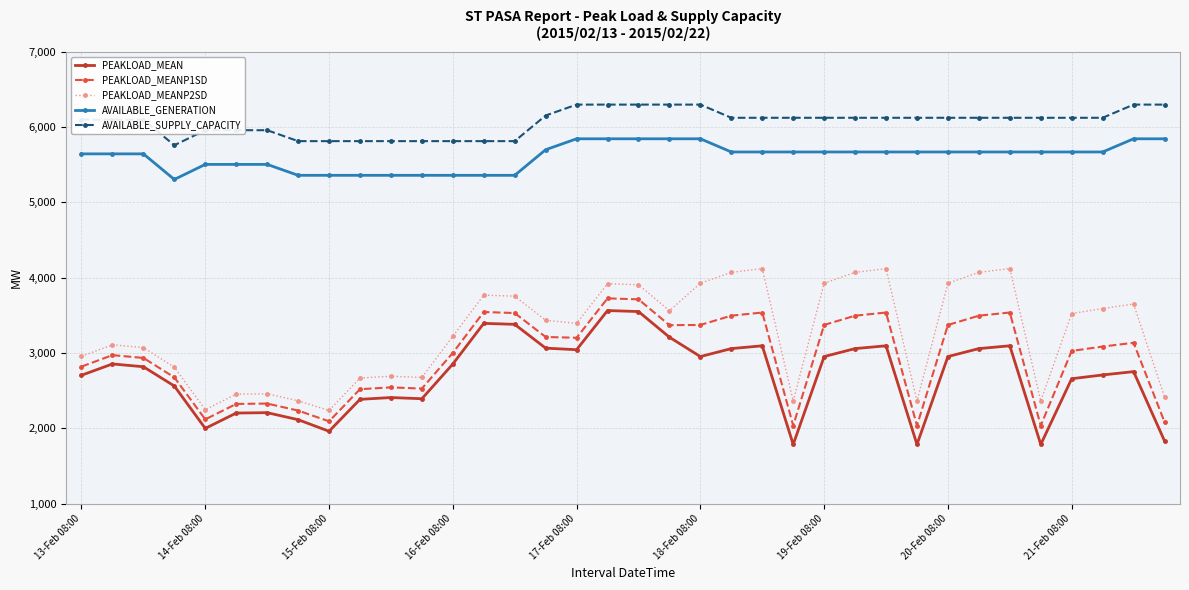

Which series has the largest total across all categories?

AVAILABLE_SUPPLY_CAPACITY